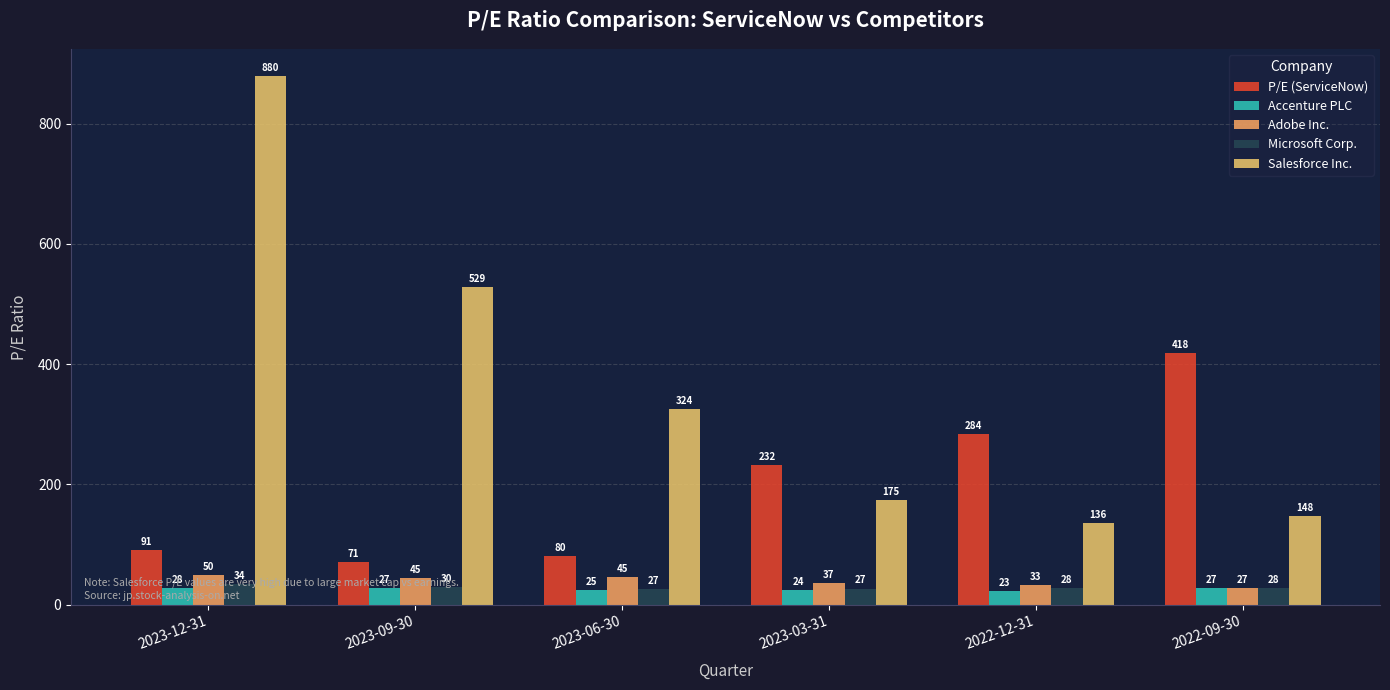

What is the lowest value of the P/E (ServiceNow) series?

71.2